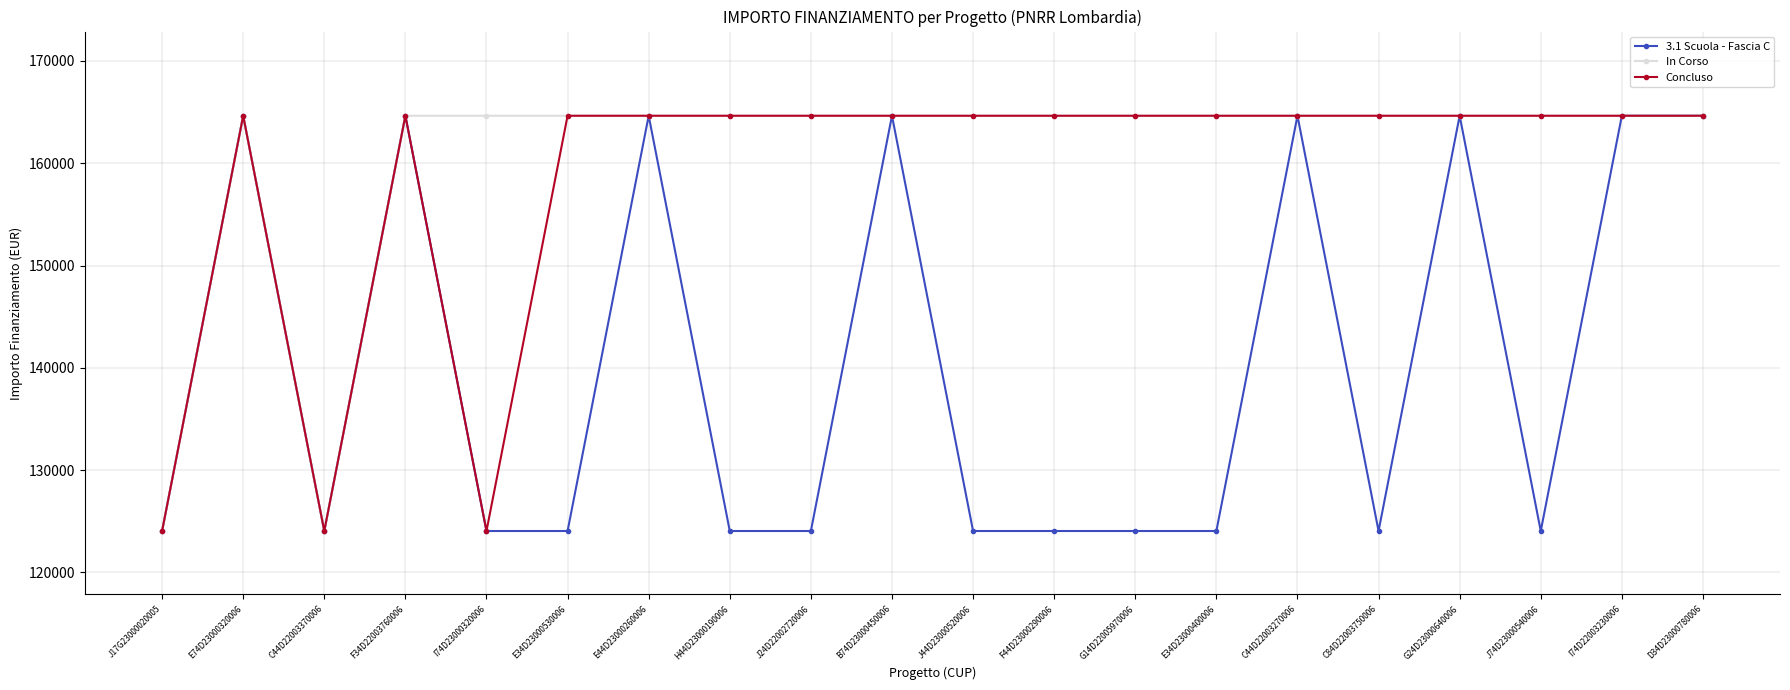

Where is the first local maximum for In Corso?

E74D23000320006